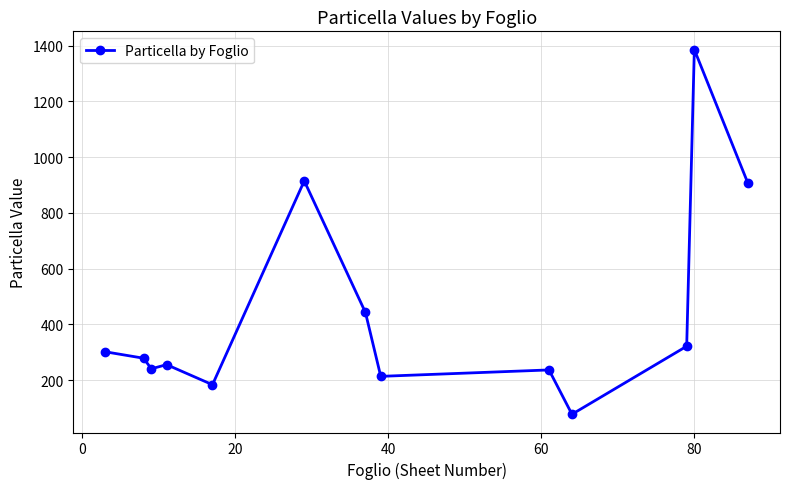

What is the minimum value shown in the chart?

78